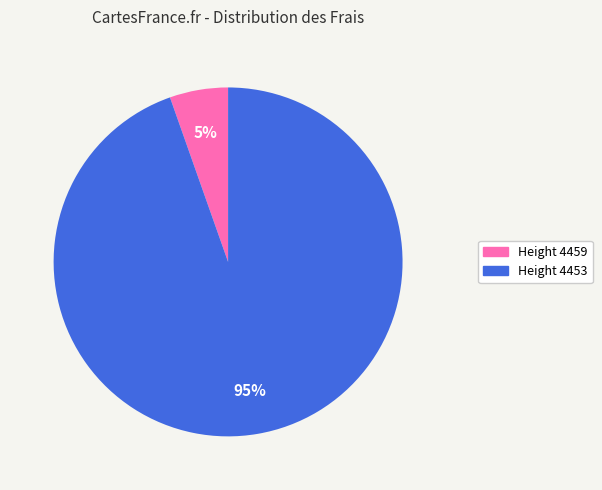

To the nearest percent, what is the average slice percentage?

50%